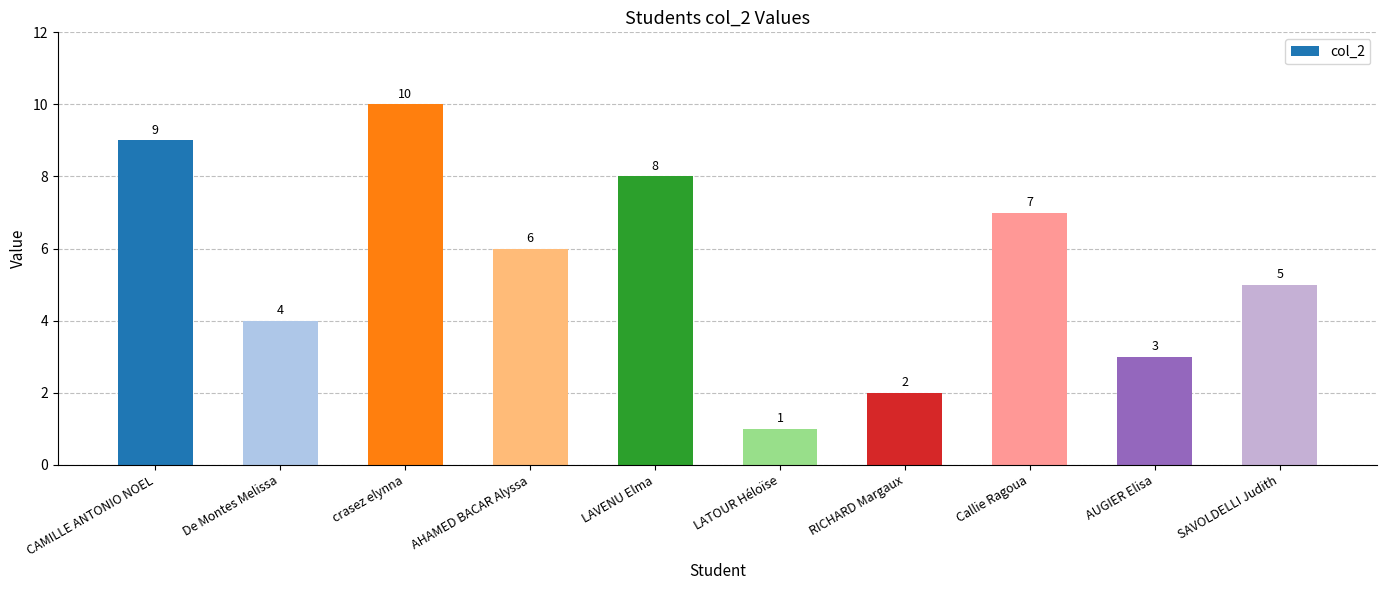

What is the value of the 3rd bar from the left?

10